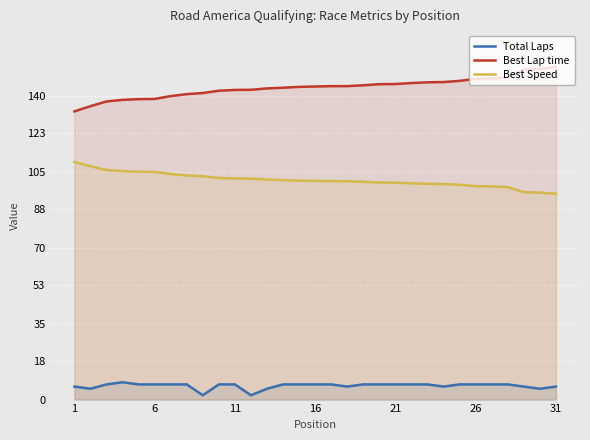

What is the difference between the maximum and minimum values in the Best Lap time series?

20.5